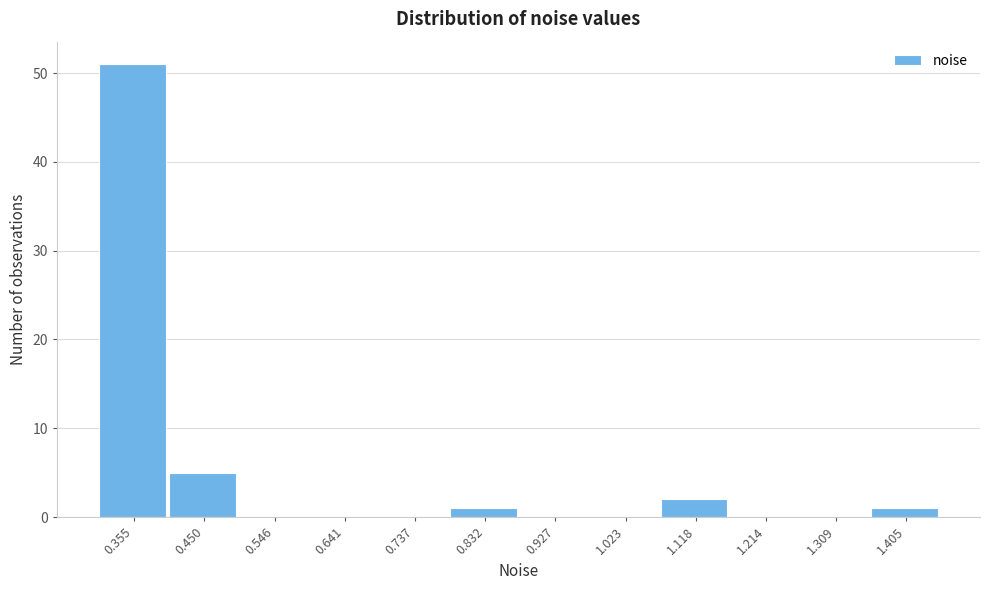

Reading right to left, transcribe all the data shown in this chart.

1.405=1	1.309=0	1.214=0	1.118=2	1.023=0	0.927=0	0.832=1	0.737=0	0.641=0	0.546=0	0.450=5	0.355=51